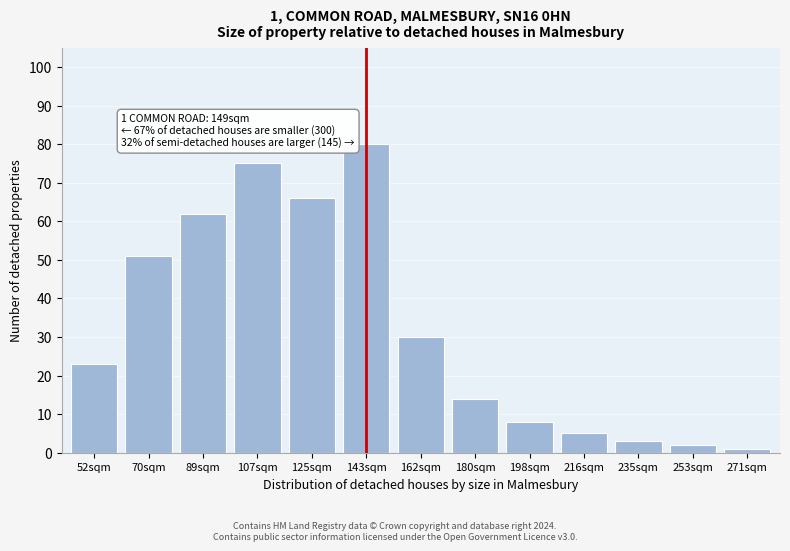

Reading left to right, list all the values displayed in this chart.

23	51	62	75	66	80	30	14	8	5	3	2	1